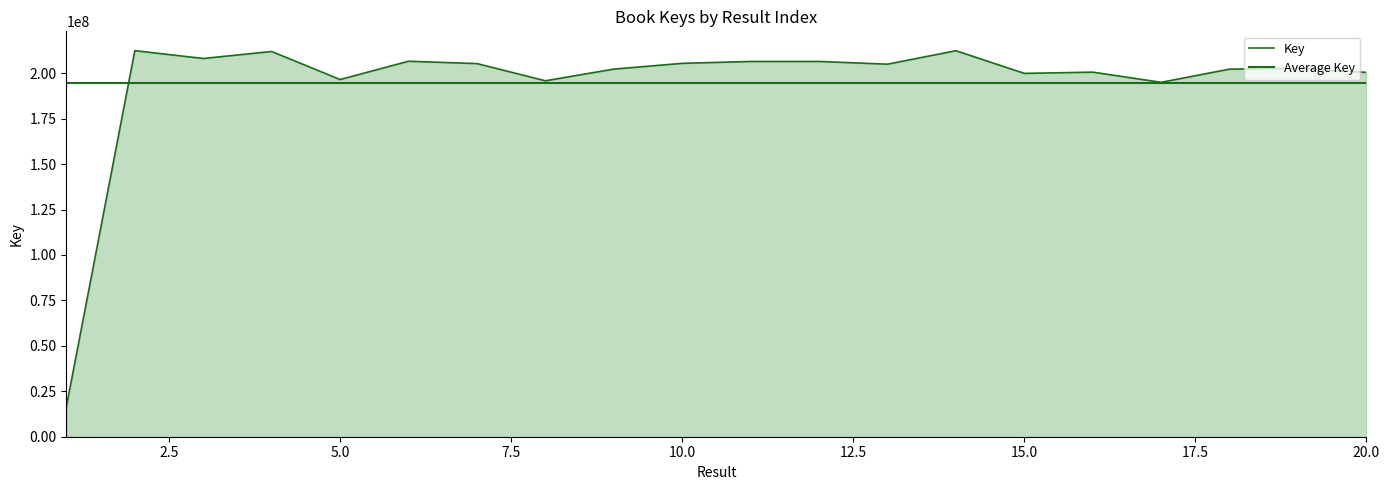

At which label is the value closest to 114534936?

17